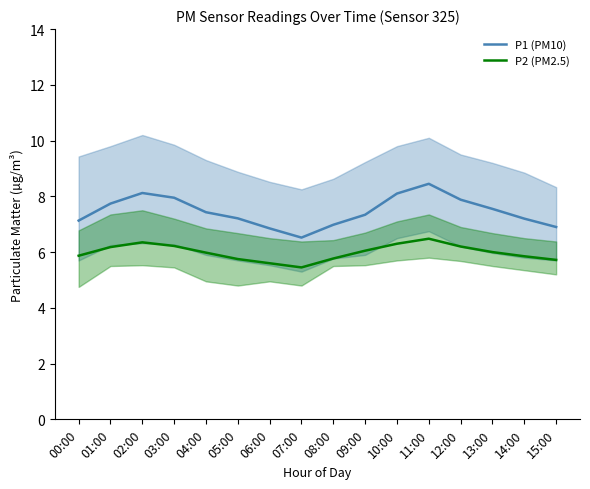

True or false: P2 (PM2.5) has more than 2 interior local peaks.

False